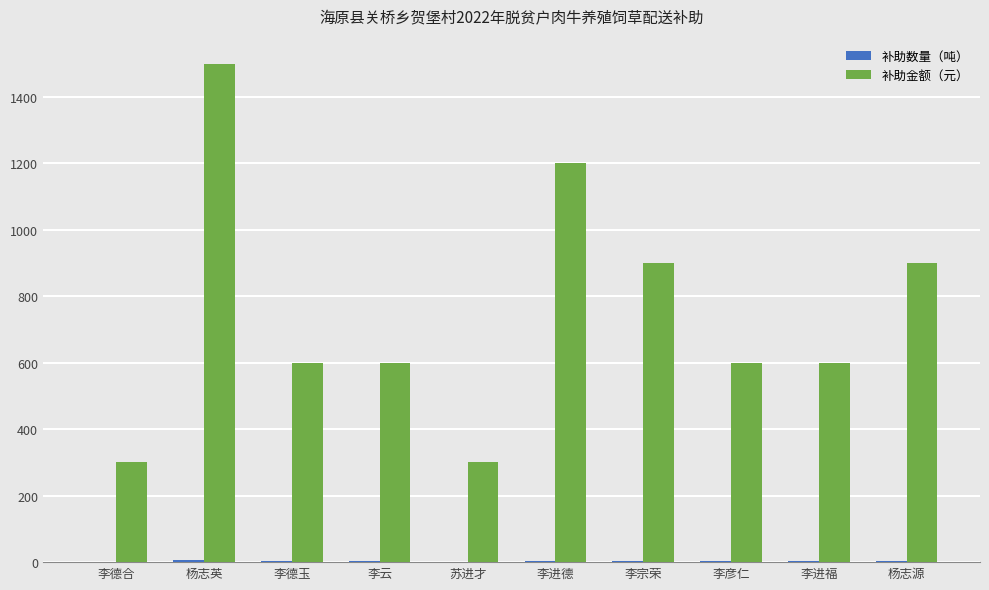

What is the sum of all 补助金额（元） values?

7500